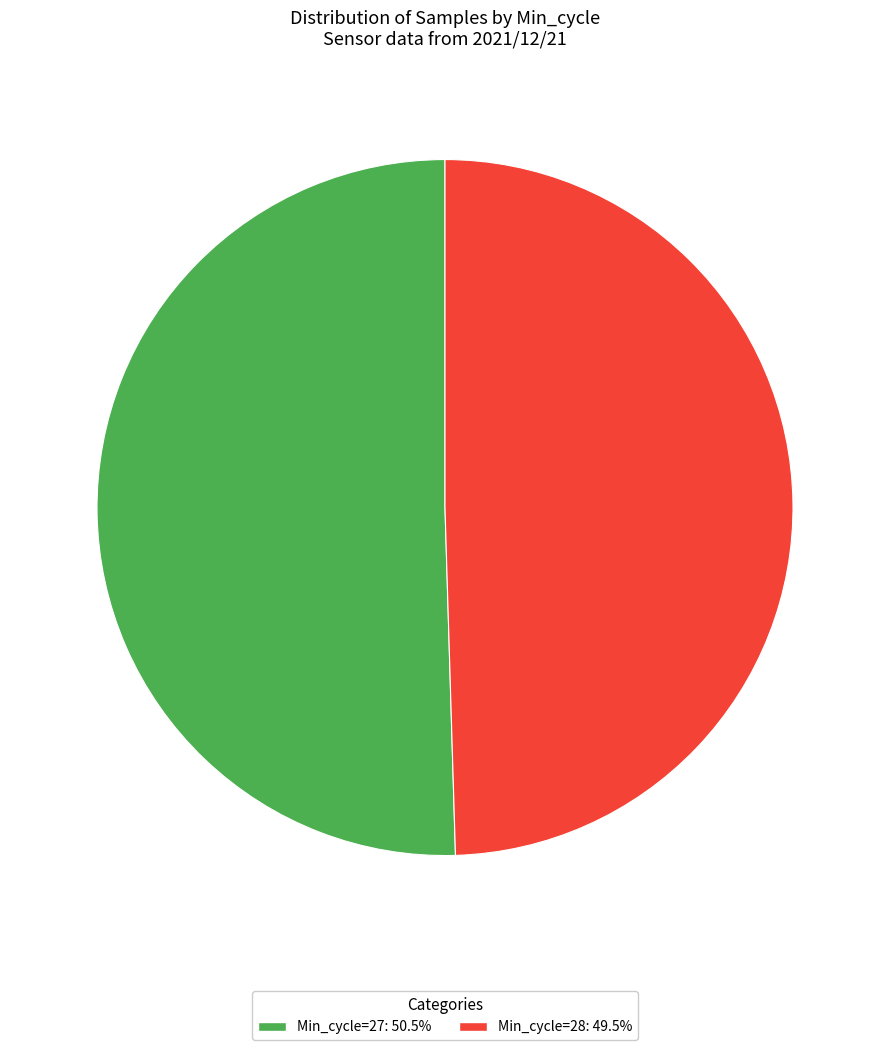

Approximately how many times larger is the value at Min_cycle=28: 49.5% compared to Min_cycle=27: 50.5%?

1.0